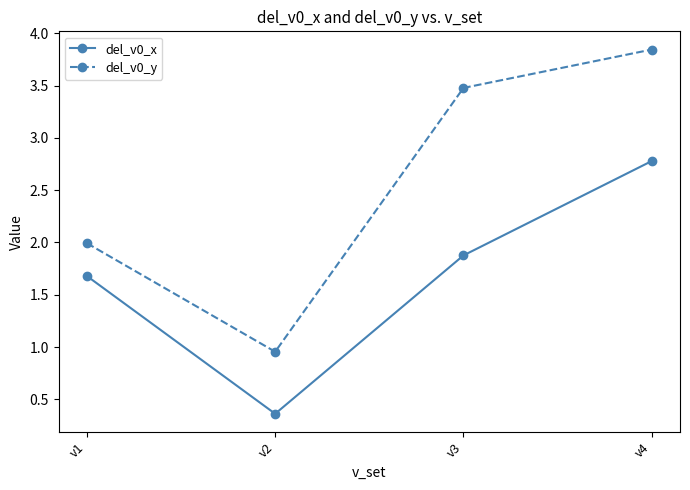

True or false: del_v0_x and del_v0_y cross at least once.

False